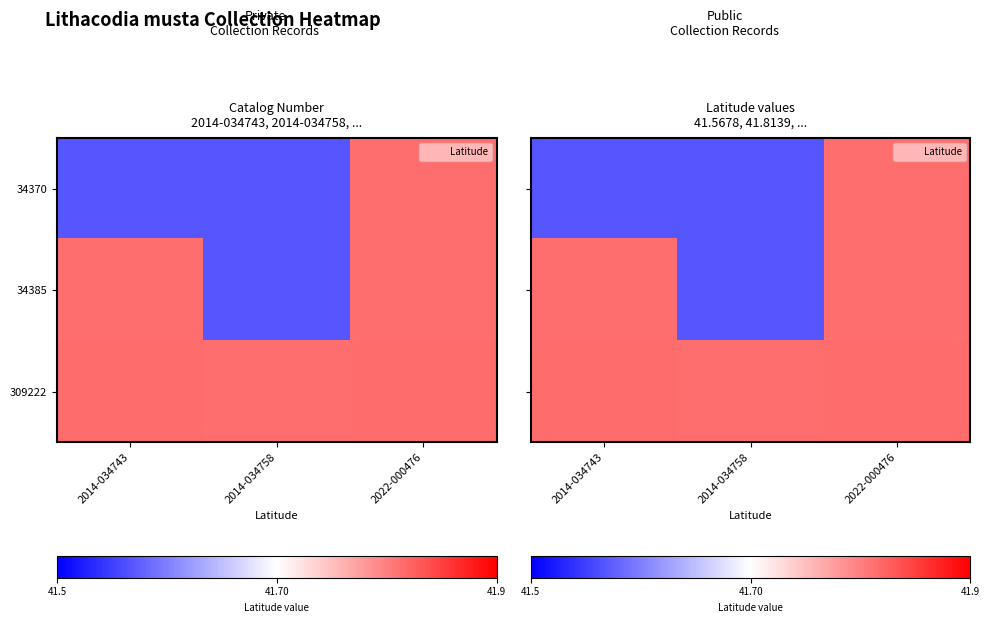

Between 2014-034743 and 2022-000476, which is larger?

2022-000476